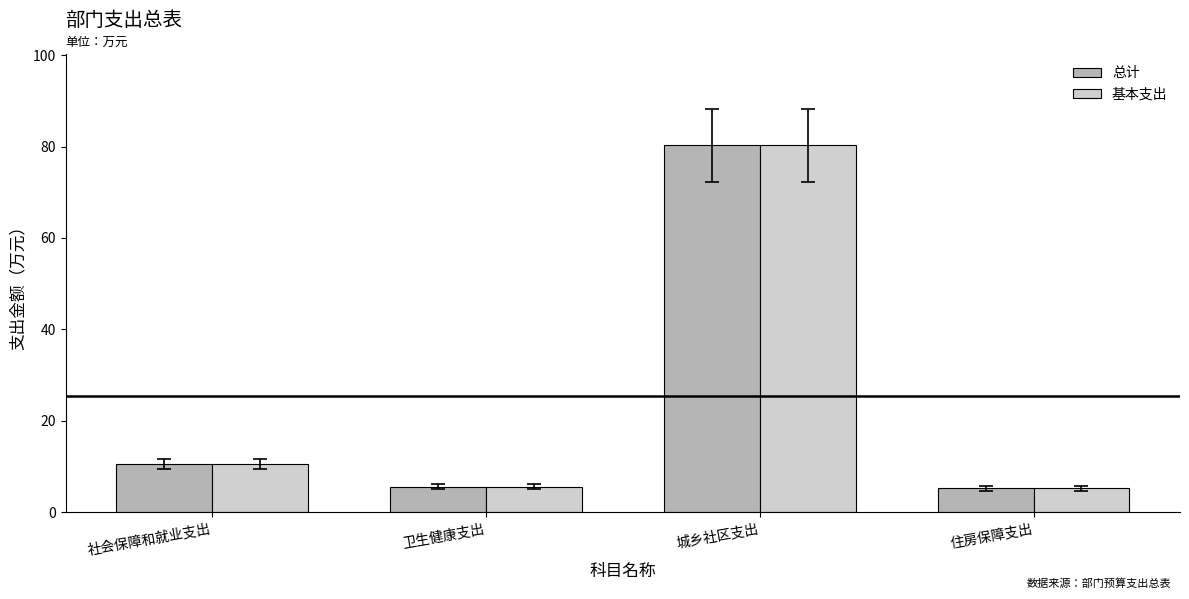

What is the approximate value of 总计 at 城乡社区支出?

80.2